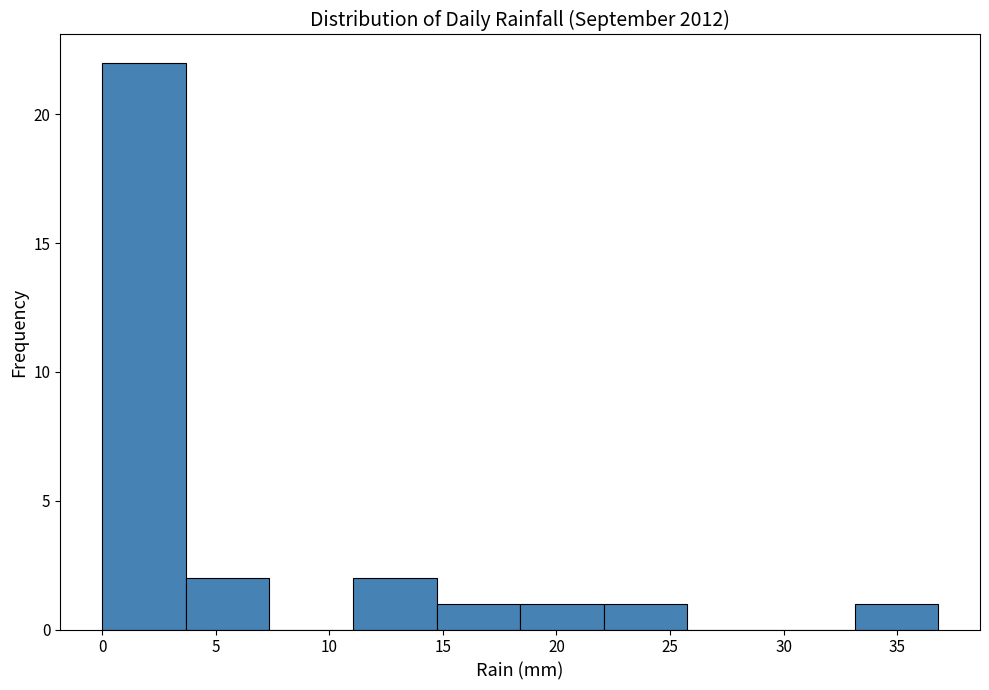

Reading left to right, list every bar in this chart as the range it spans on the x-axis followed by its height. Neither the bar edges nor the heights are printed on the chart, so give them approximately, as read against the axes.

0.0 to 3.5: 22
3.5 to 7.5: 2
7.5 to 11.0: 0
11.0 to 14.5: 2
14.5 to 18.5: 1
18.5 to 22.0: 1
22.0 to 26.0: 1
26.0 to 29.5: 0
29.5 to 33.0: 0
33.0 to 37.0: 1